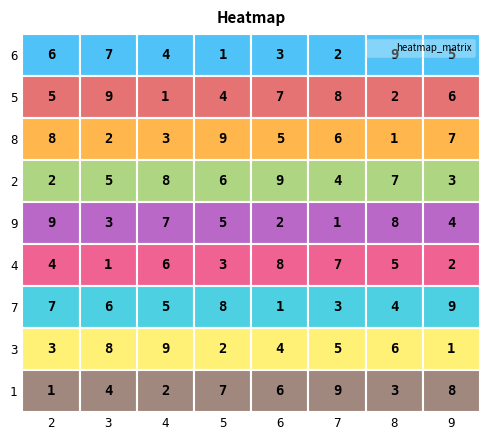

List the labels in order of 7 value, smallest first.

9, 6, 7, 2, 3, 8, 4, 5, 1